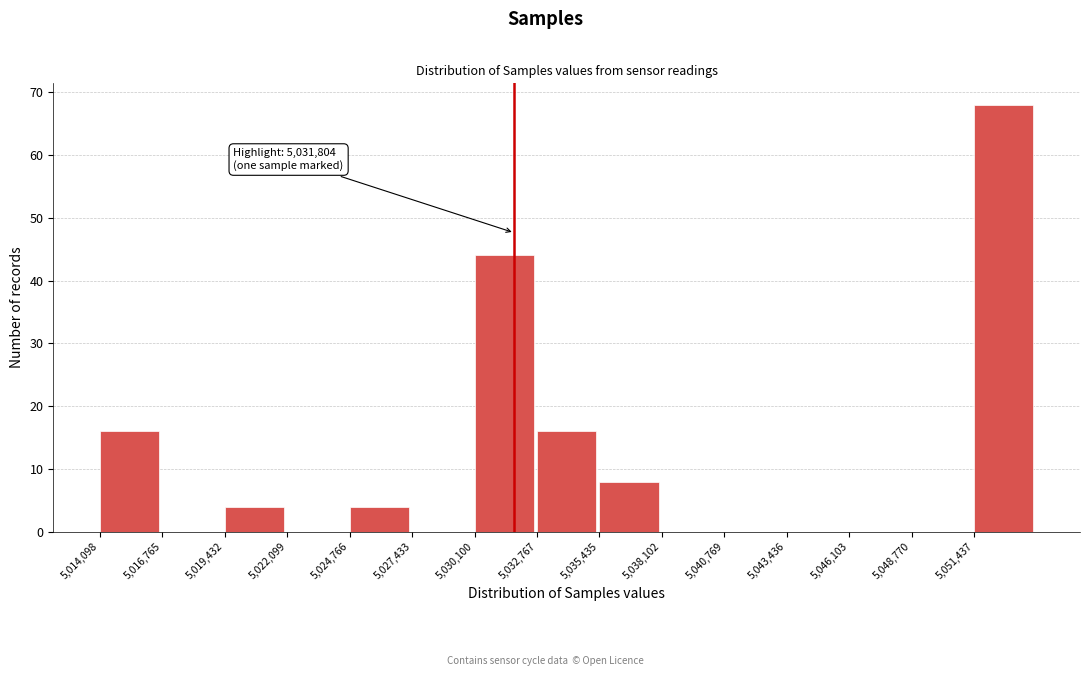

Which range on the x-axis has the tallest bar?

5051500 to 5054000